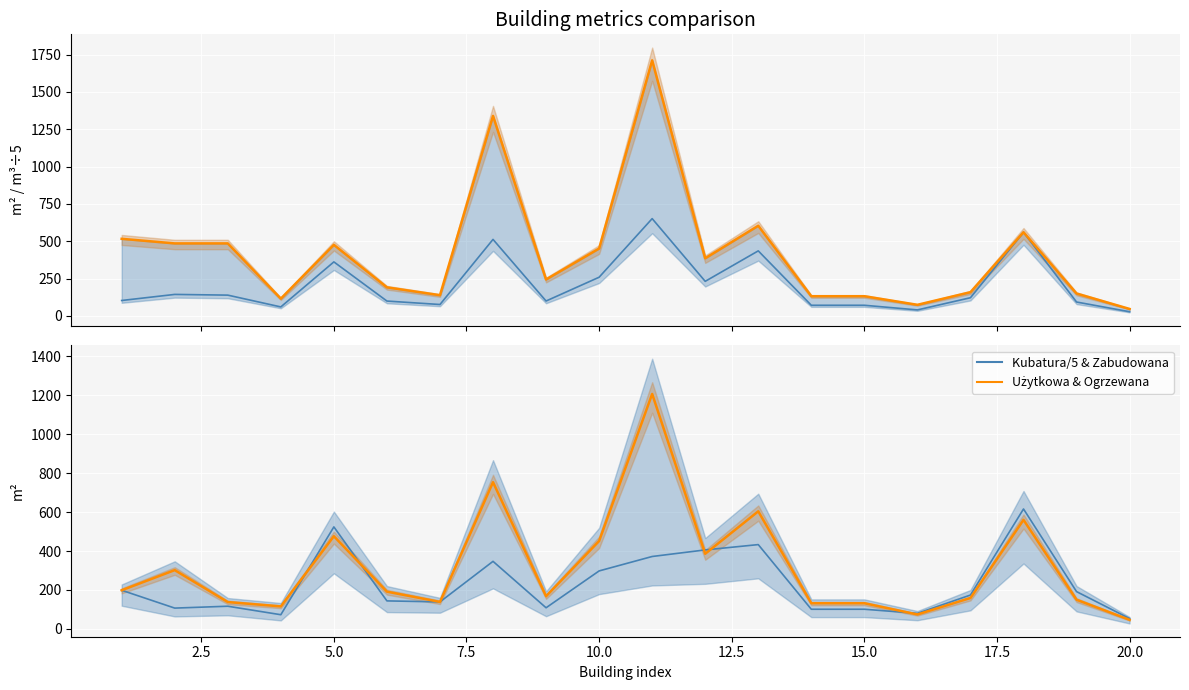

List the series in order of their peak value, highest first.

Pow. użytkowa m², Pow. ogrzewane m², Kubatura/5, Pow. zabudowana m²